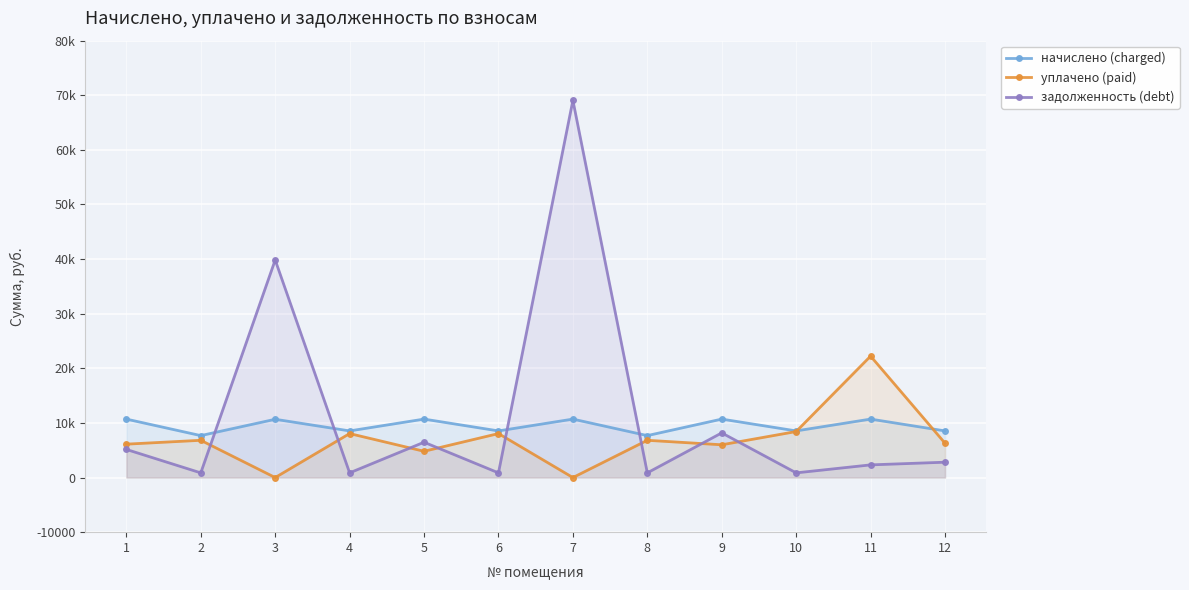

At which category does задолженность (debt) reach its first local peak?

3